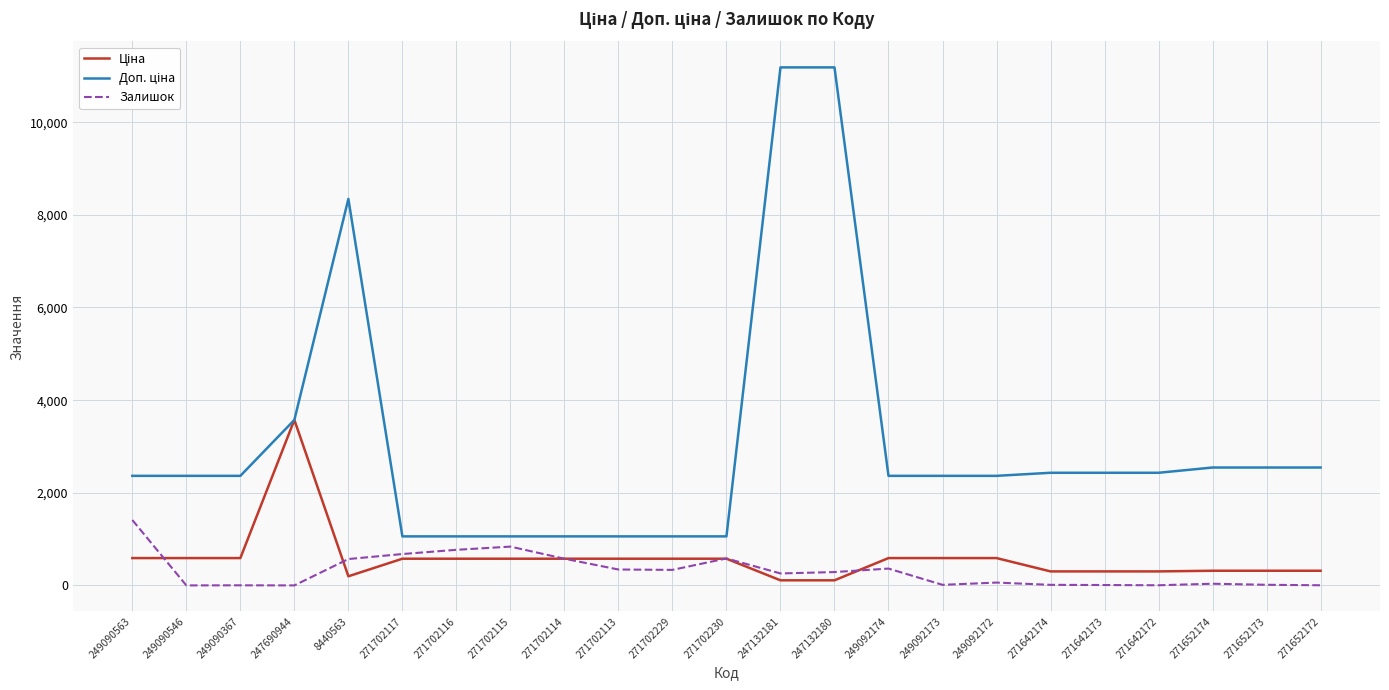

What is the total value across all series at 271702230?

2222.1